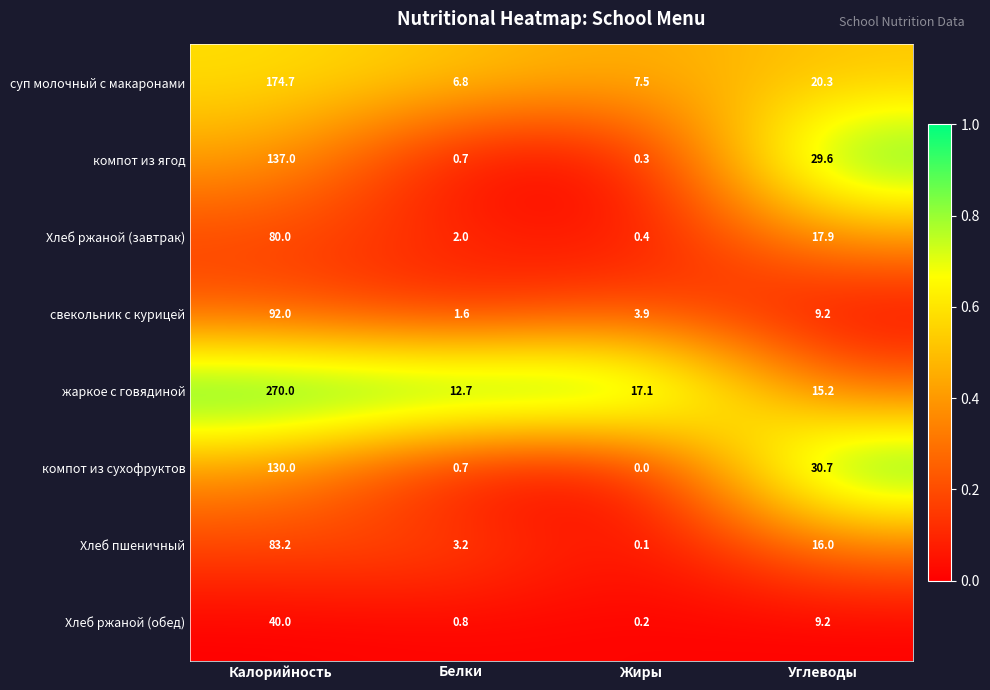

Which series has the largest total across all categories?

жаркое с говядиной